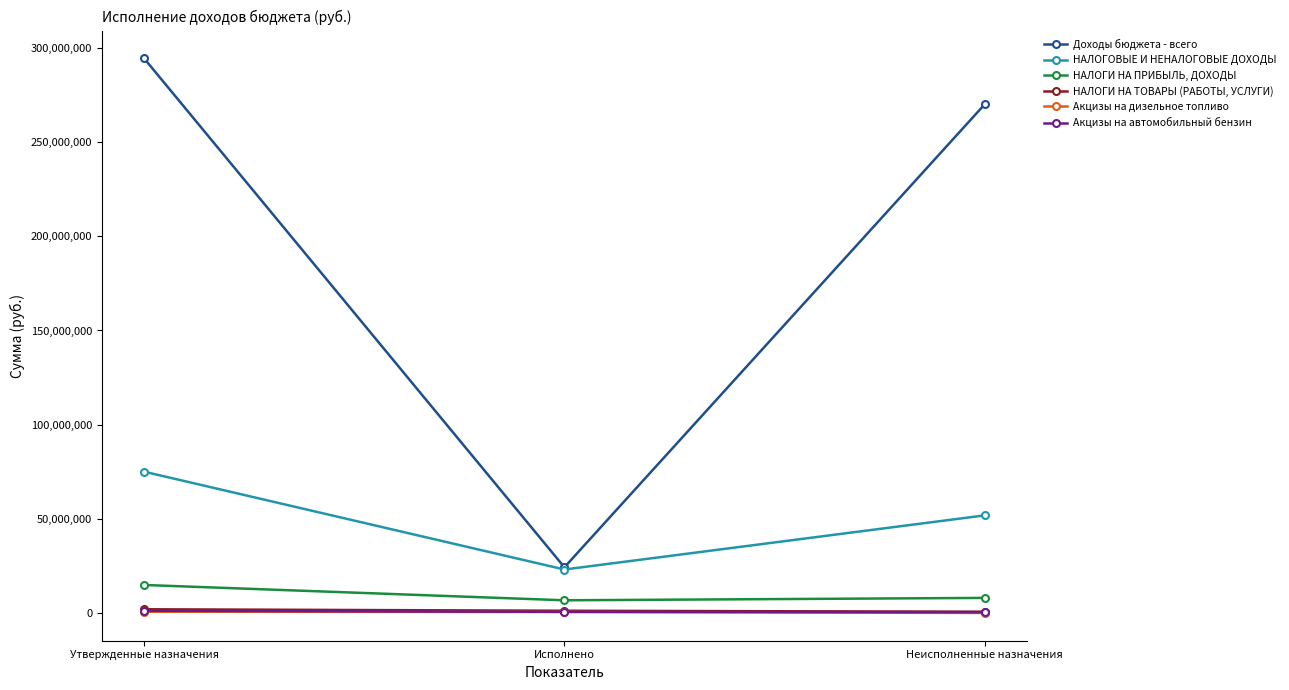

Read the Акцизы на автомобильный бензин value at Утвержденные назначения.

1300000.0